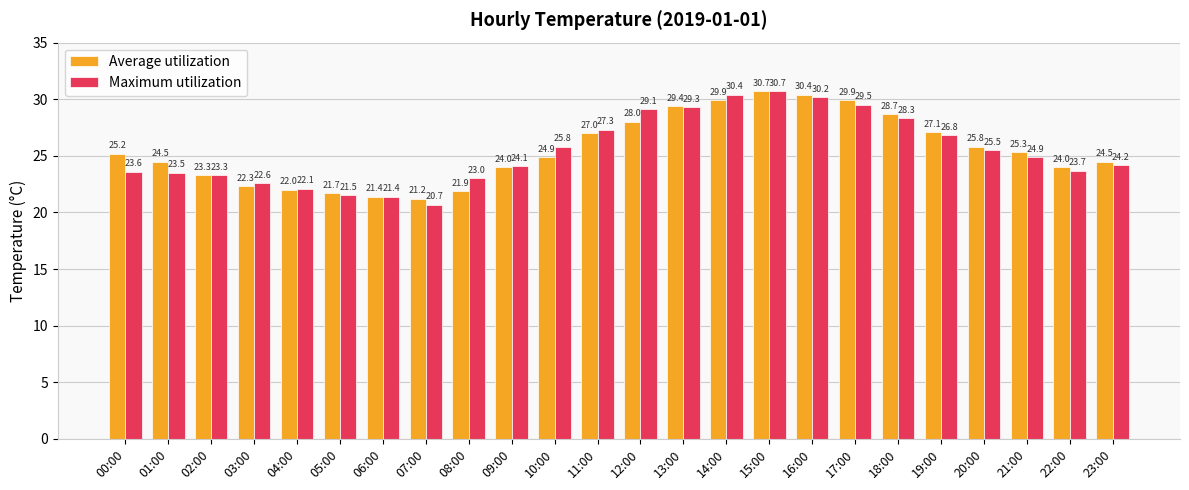

How many bars are there in total?

48